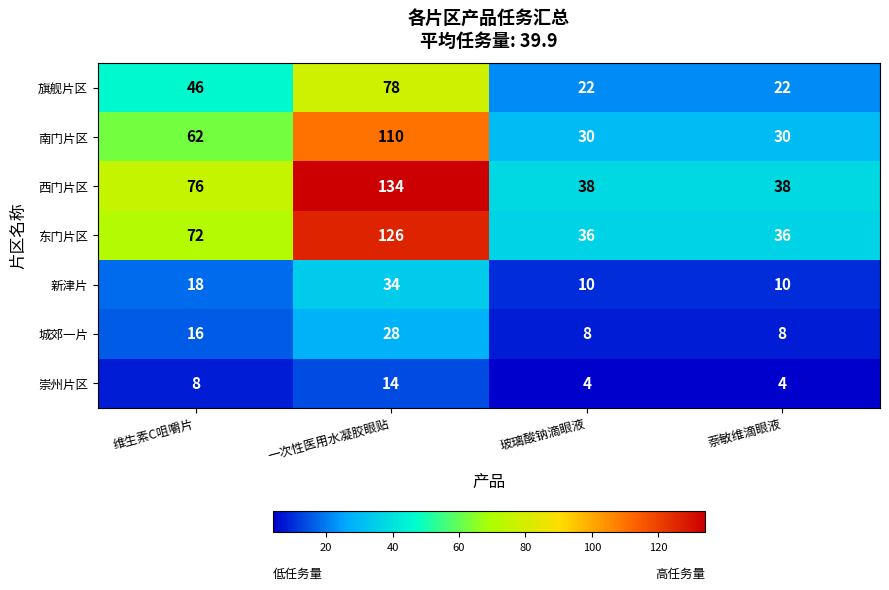

How many data points in 城郊一片 are less than 16?

2